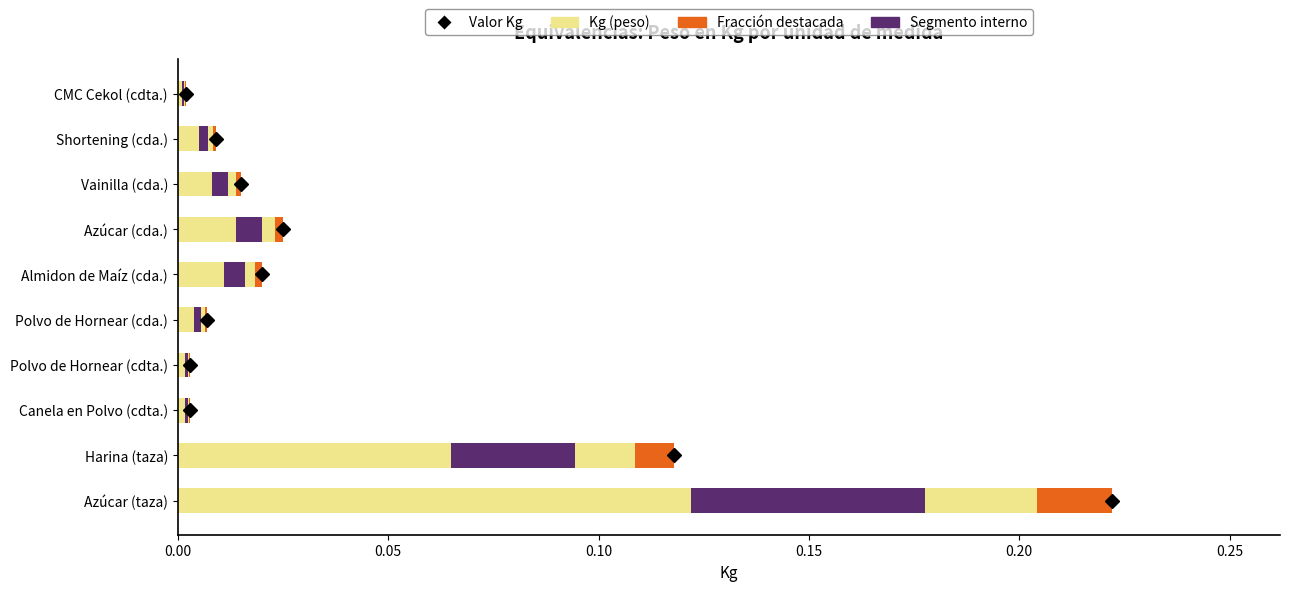

What position from the left is 0.00?

1